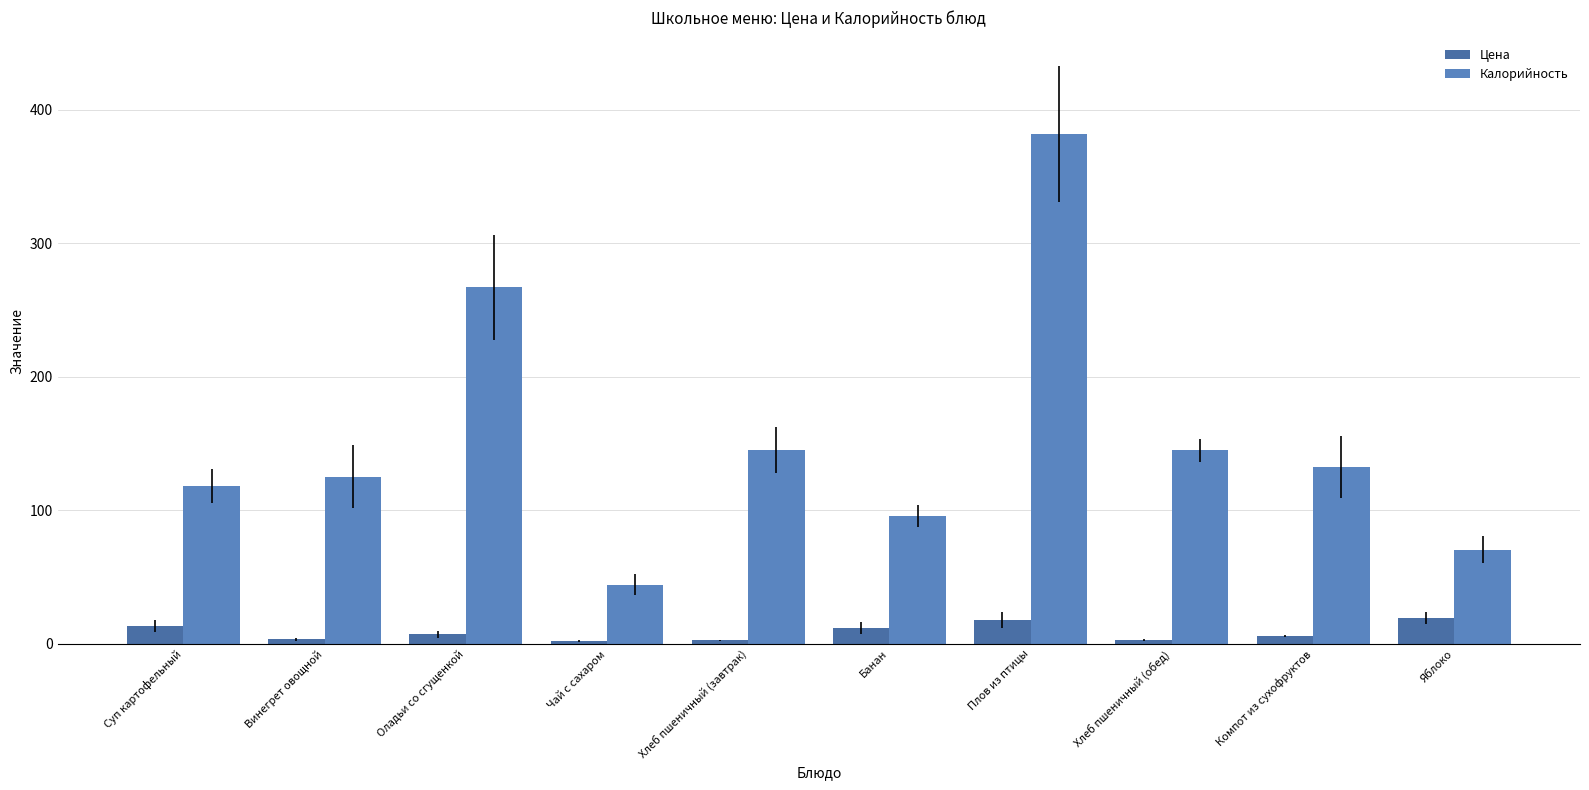

What are all the series names shown in the legend?

Цена, Калорийность